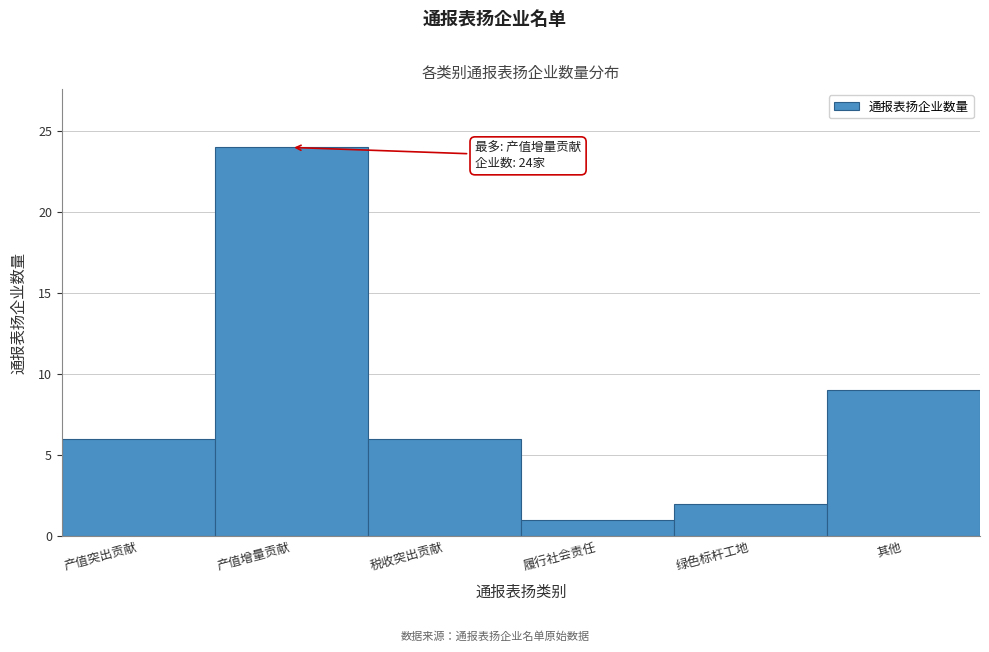

Reading left to right, extract all data points from this chart.

产值突出贡献=6	产值增量贡献=24	税收突出贡献=6	履行社会责任=1	绿色标杆工地=2	其他=9